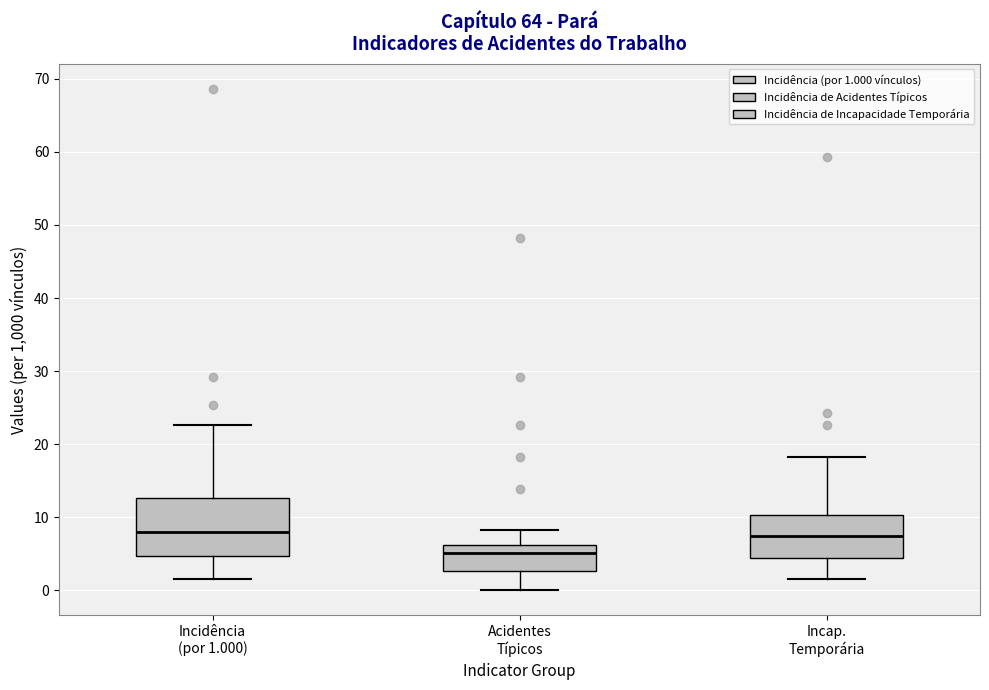

Comparing the boxes themselves (not the whiskers), which one is the tallest?

Incidência (por 1.000)